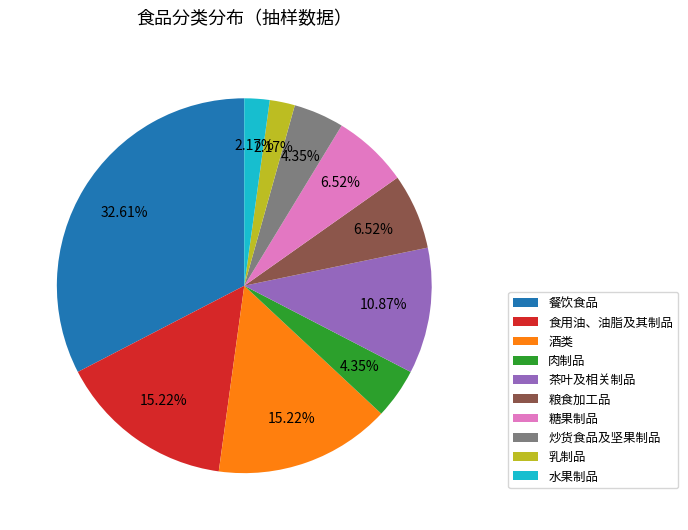

Between 肉制品 and 食用油、油脂及其制品, which is larger?

食用油、油脂及其制品